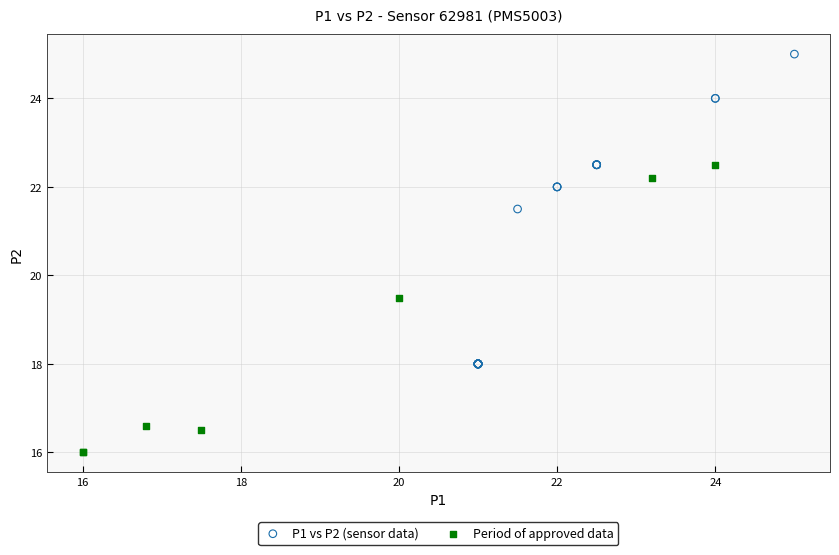

Which series contains the highest Y value?

P1 vs P2 (sensor data)